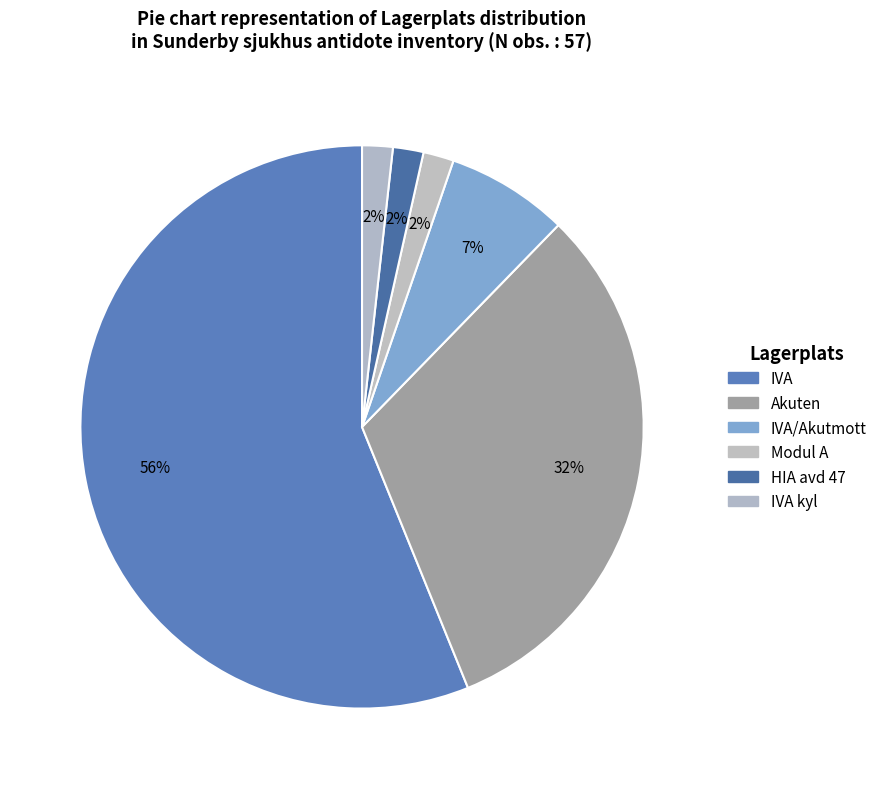

To the nearest percent, what is the difference between the largest and smallest slice percentages?

54%